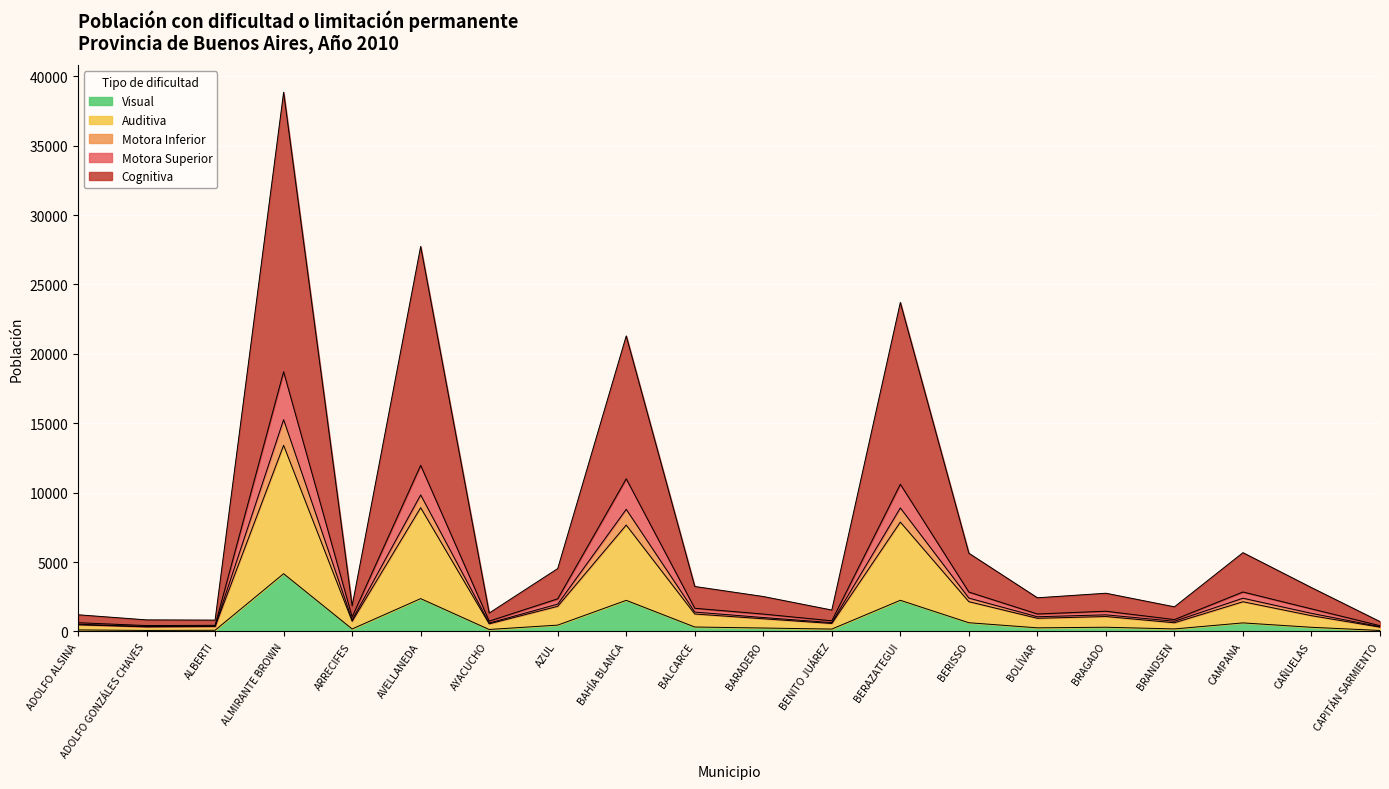

At which label does Motora Inferior reach its minimum?

CAPITÁN SARMIENTO